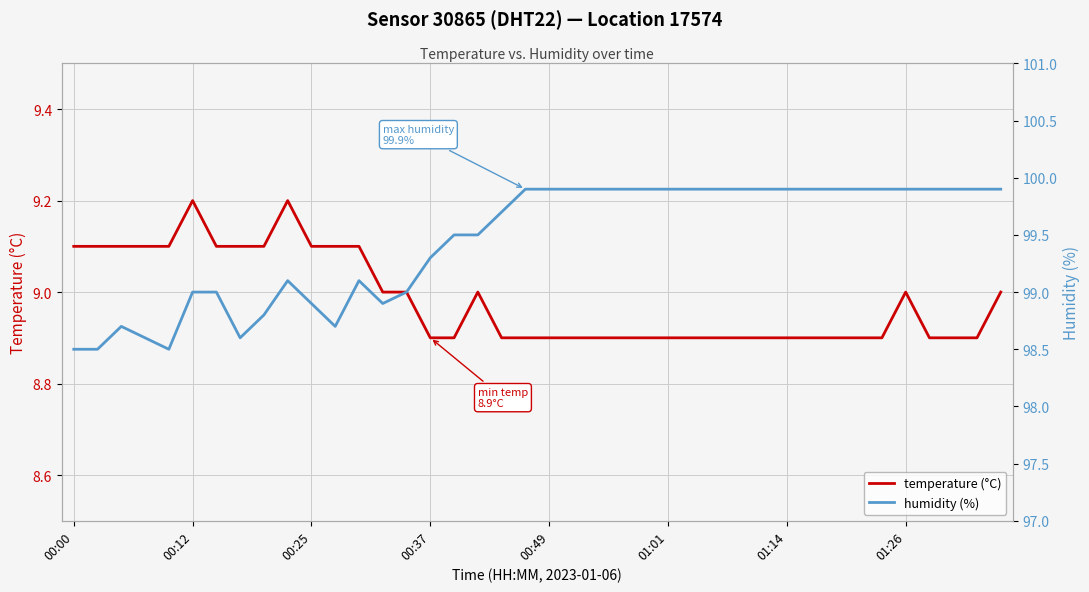

What is the minimum value for temperature (°C)?

8.9